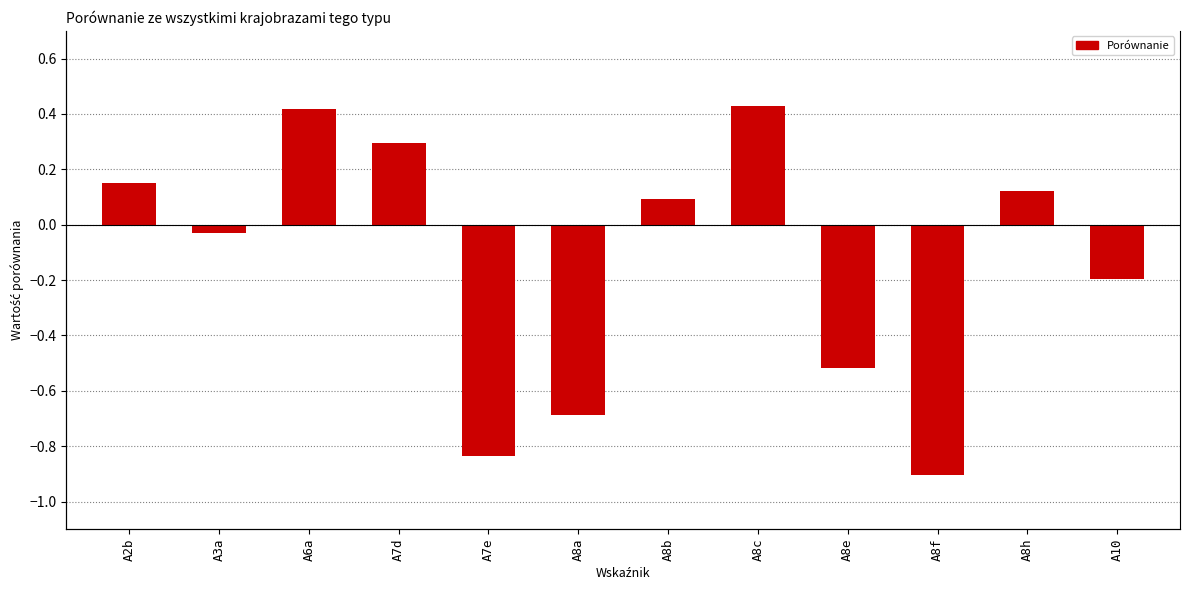

Rank the categories by value from highest to lowest.

A8c, A6a, A7d, A2b, A8h, A8b, A3a, A10, A8e, A8a, A7e, A8f